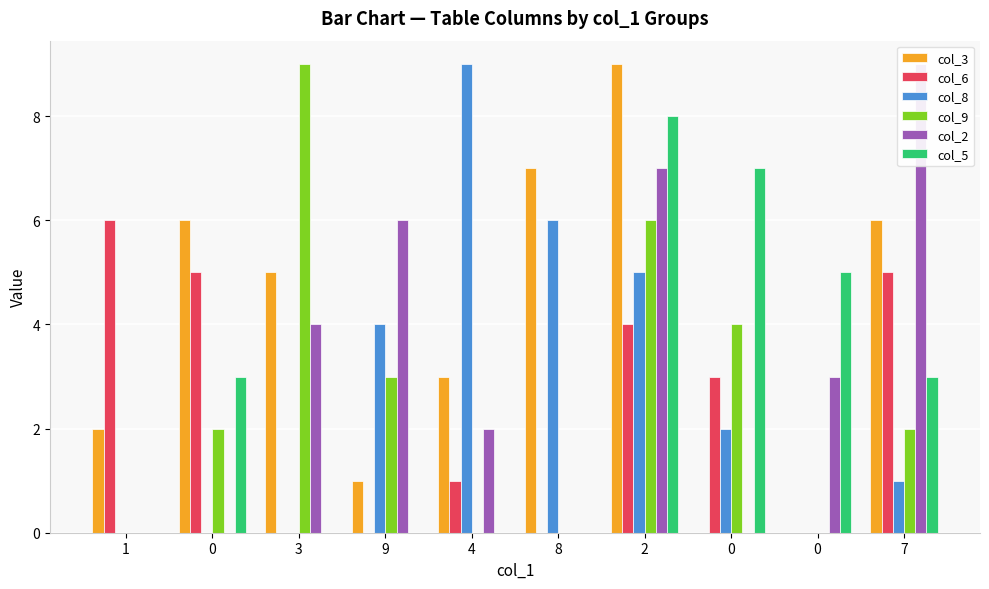

Reading left to right, list all the values displayed in this chart.

col_3: 2	6	5	1	3	7	9	0	0	6
col_6: 6	5	0	0	1	0	4	3	0	5
col_8: 0	0	0	4	9	6	5	2	0	1
col_9: 0	2	9	3	0	0	6	4	0	2
col_2: 0	0	4	6	2	0	7	0	3	9
col_5: 0	3	0	0	0	0	8	7	5	3